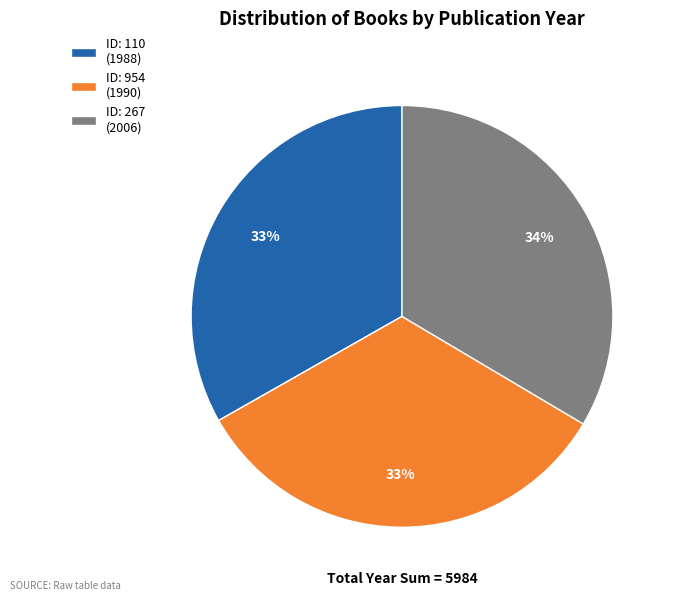

Do ID: 267 (2006) and ID: 110 (1988) together represent more than half of the pie?

Yes